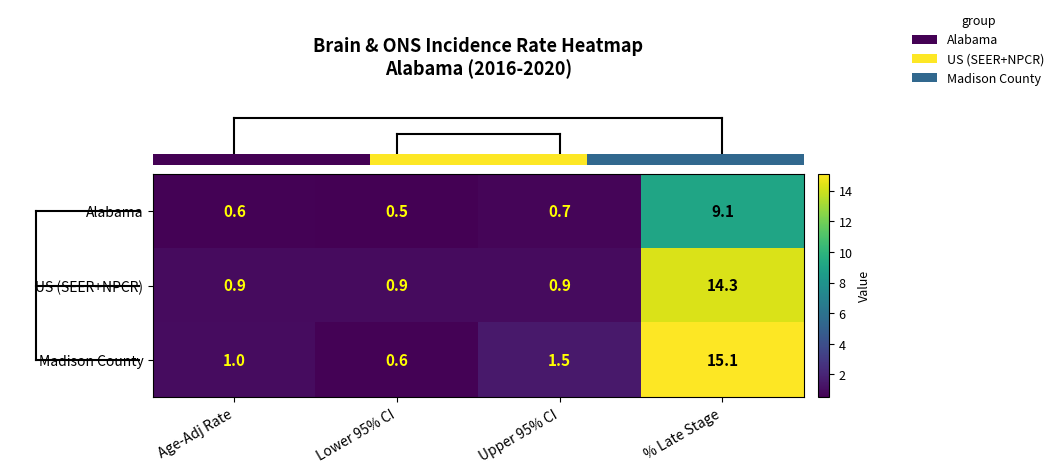

What is the total value across all series at Age-Adj Rate?

2.5